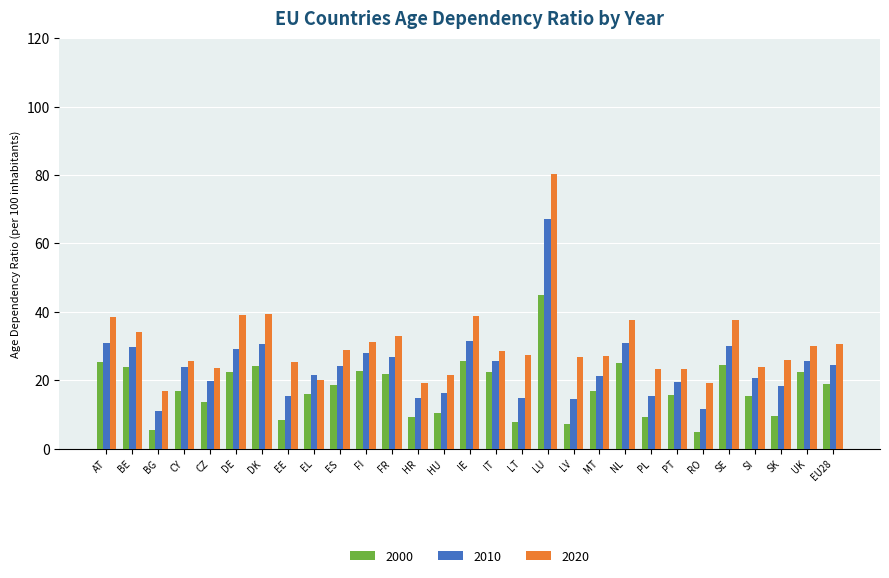

Rank the series by their average value, from highest to lowest.

2020, 2010, 2000